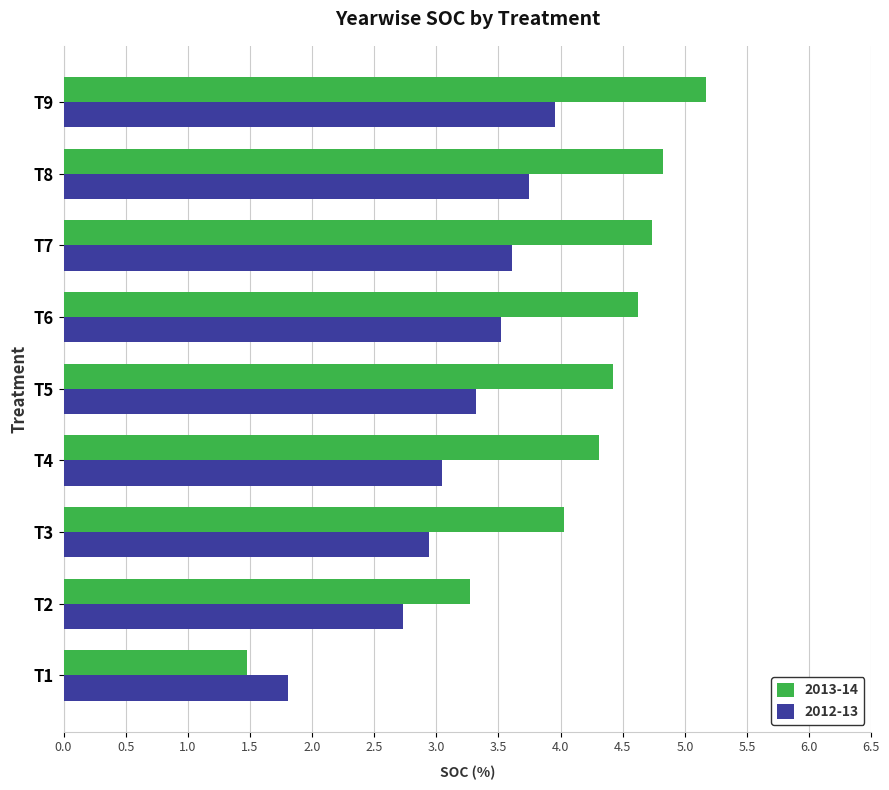

What is the average value of the 2013-14 series?

4.1